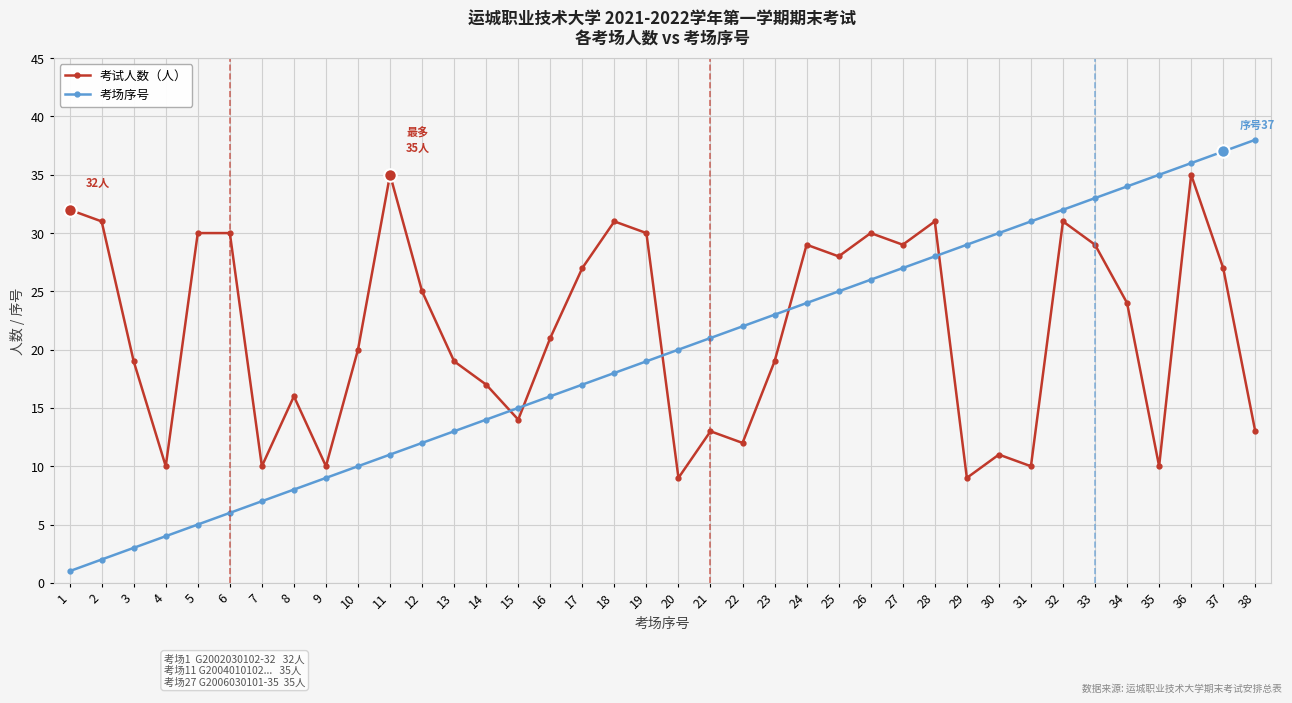

At how many categories does at least one series exceed 5?

38